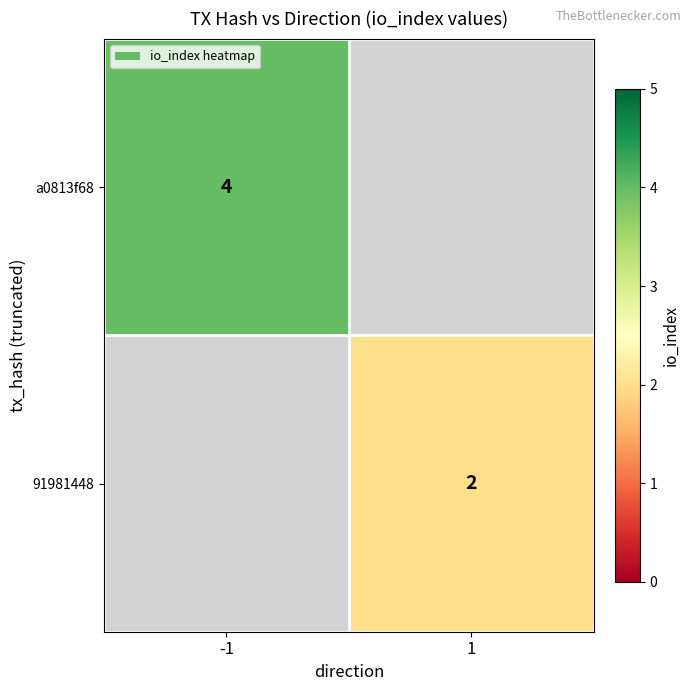

The a0813f68 series shows 7 at -1. True or false?

False